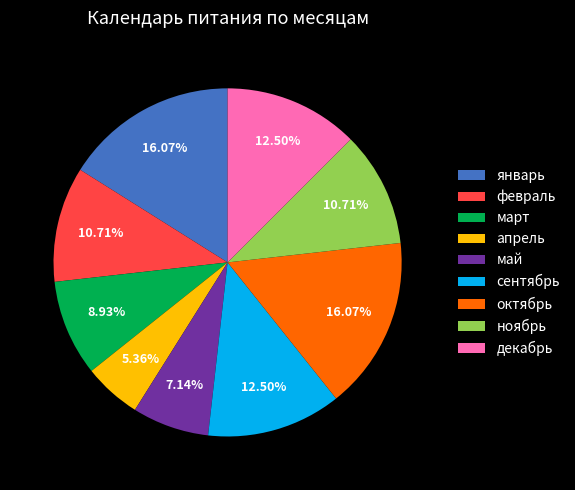

Which category has the smallest portion of the pie?

апрель